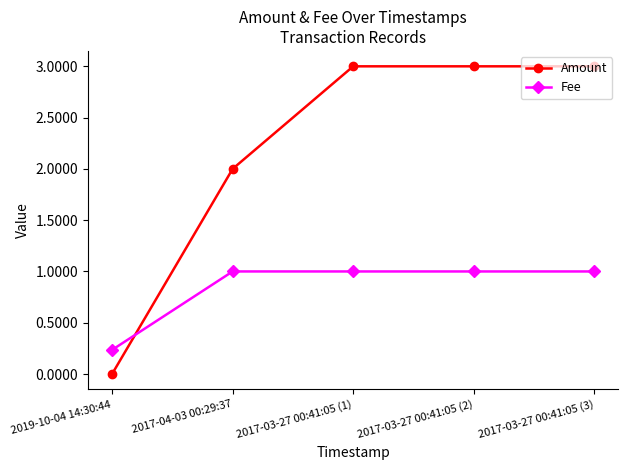

At which label does Amount reach its minimum?

2019-10-04 14:30:44